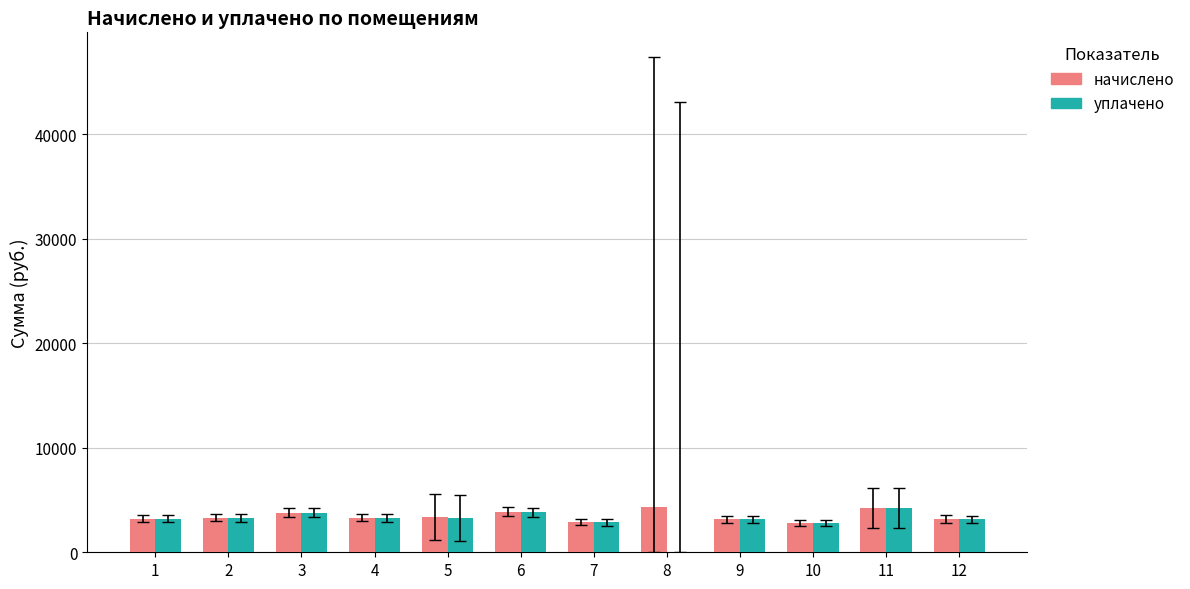

What is the greatest value displayed?

4290.5